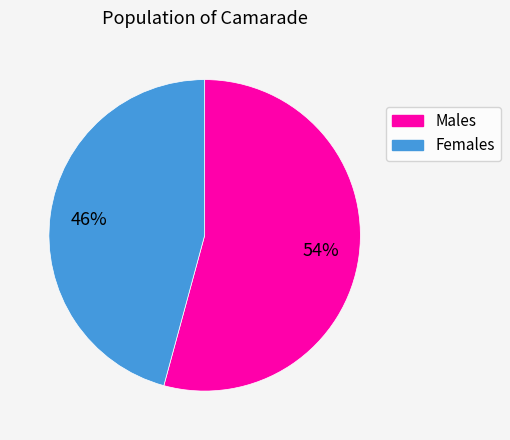

How many slices are in this pie chart?

2